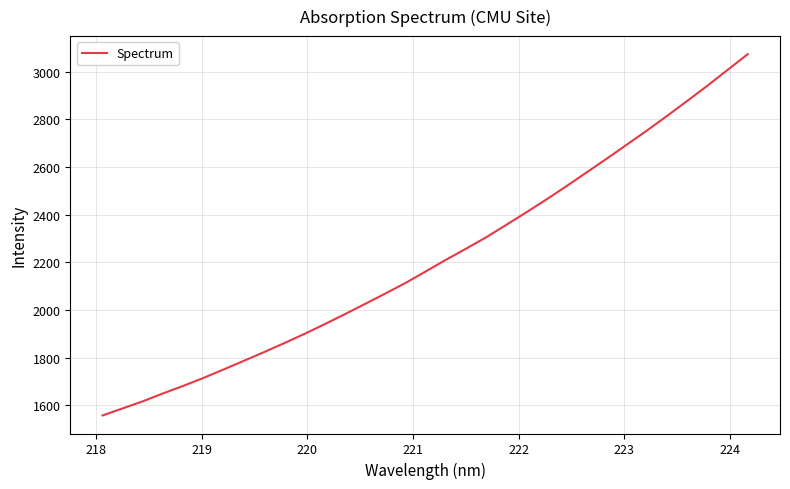

Does the chart display data point markers on the line(s)?

No